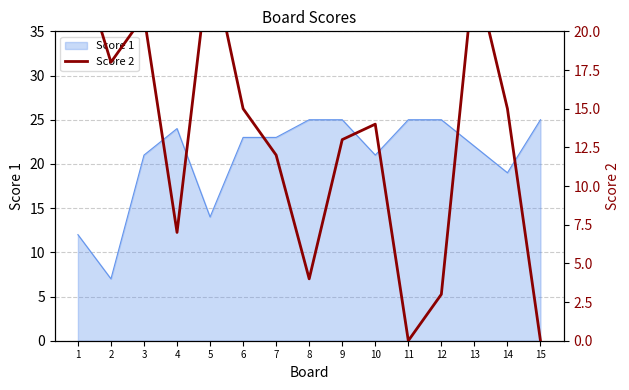

What is the lowest value of the Score 1 series?

7